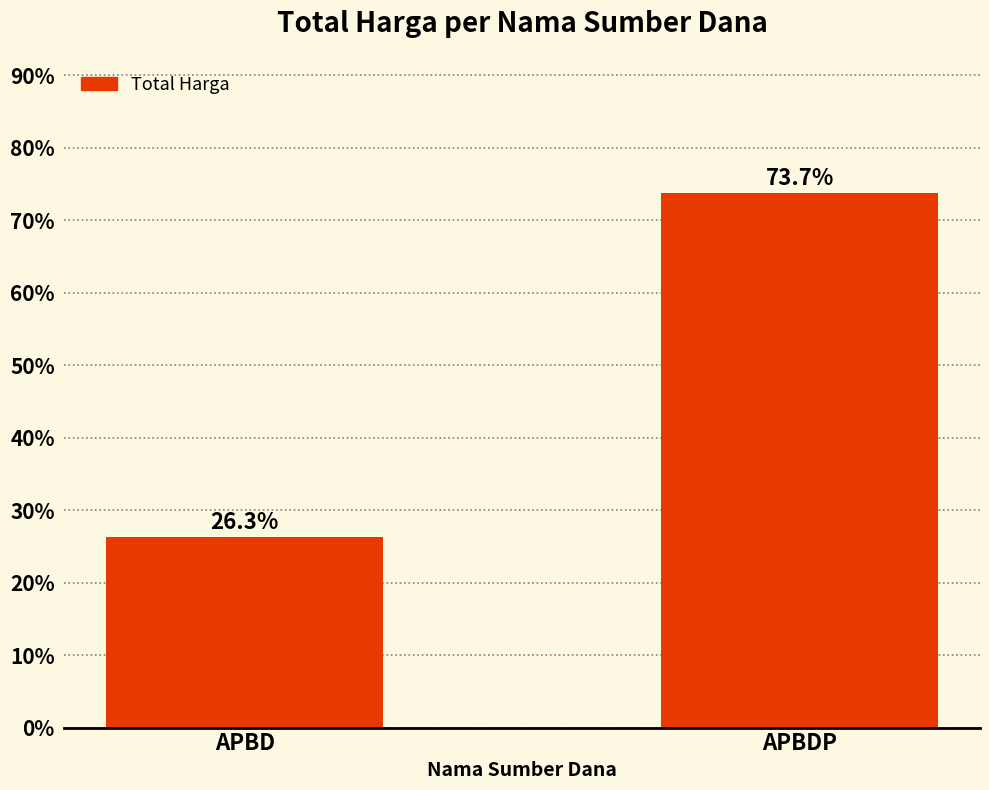

How many data points are less than 73?

1